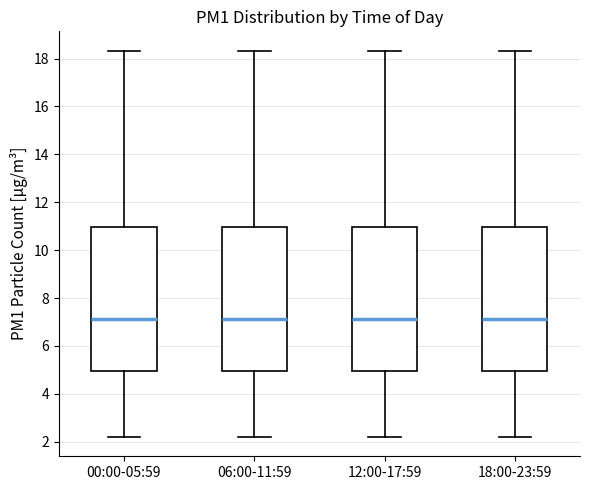

Reading left to right, transcribe this box plot: for each box, give where its median line is, the range the box spans, and where its two whiskers end, as read against the y-axis. The values are not printed on the chart, so give them approximately, as read against the axis.

00:00-05:59: median 7.2, box 5.0 to 11.0, whiskers 2.2 to 18.4
06:00-11:59: median 7.2, box 5.0 to 11.0, whiskers 2.2 to 18.4
12:00-17:59: median 7.2, box 5.0 to 11.0, whiskers 2.2 to 18.4
18:00-23:59: median 7.2, box 5.0 to 11.0, whiskers 2.2 to 18.4